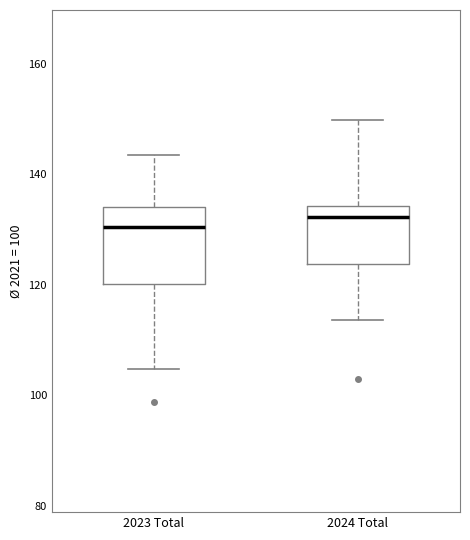

Reading left to right, read every box against the y-axis: the position of its median line, the range the box covers, and the ends of its whiskers. The values are not printed on the chart, so give them approximately, as read against the axis.

2023 Total: median 130, box 120 to 134, whiskers 104 to 144
2024 Total: median 132, box 124 to 134, whiskers 114 to 150